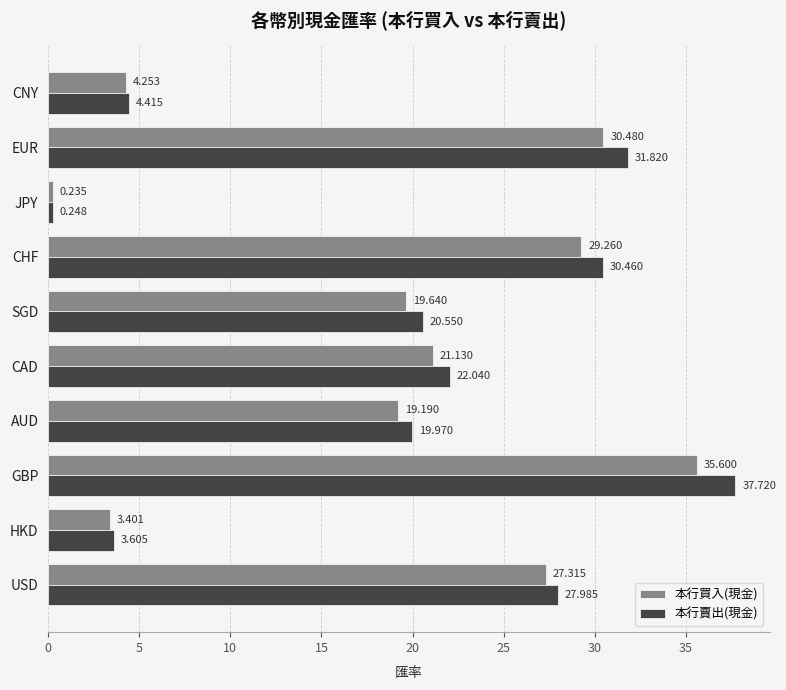

What is the highest value of the 本行買入(現金) series?

35.6